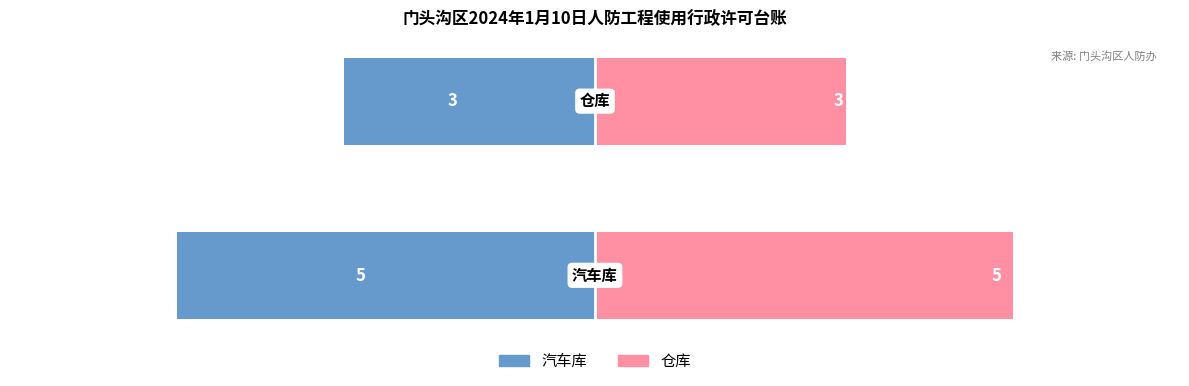

How many bars are there in each group?

2